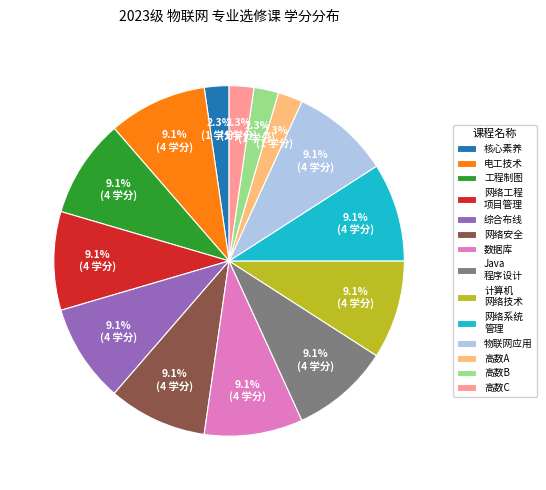

Which has a higher value, 物联网应用 or 高数C?

物联网应用